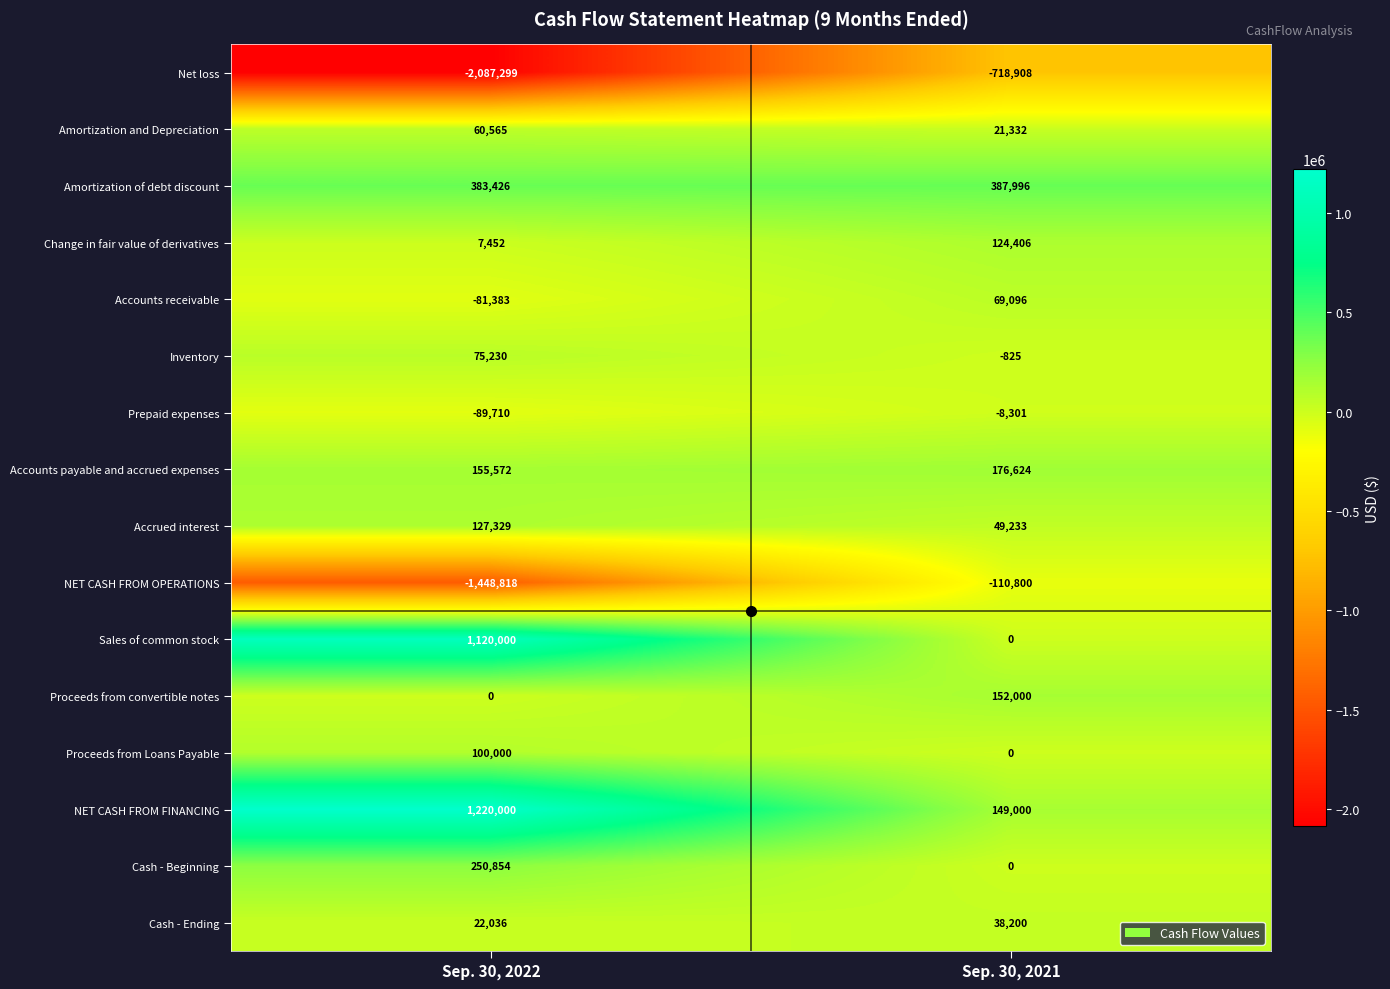

At which category does the chart reach its minimum across all series?

Sep. 30, 2022